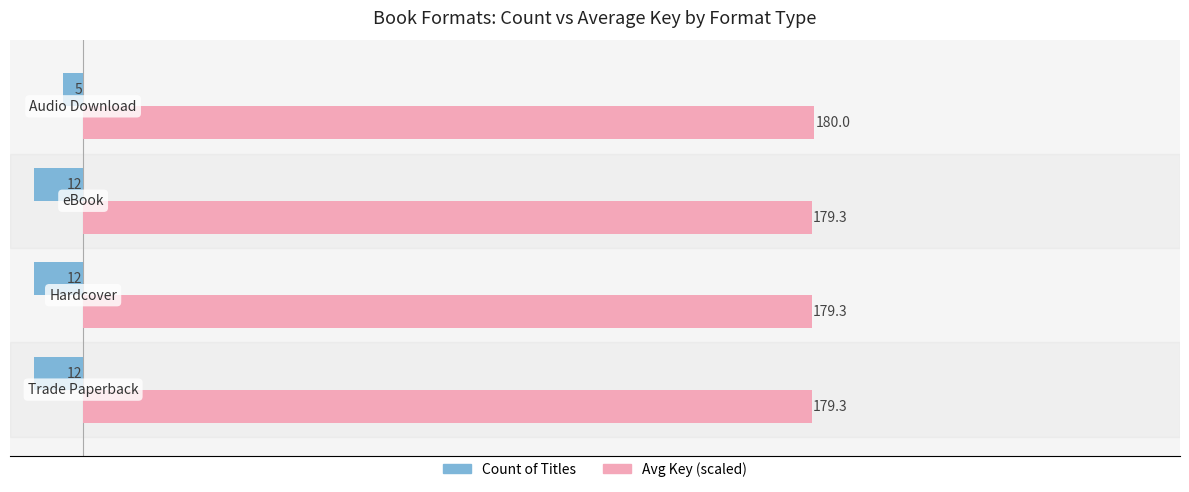

Rank the series by their maximum value, from highest to lowest.

Avg Key (scaled), Count of Titles